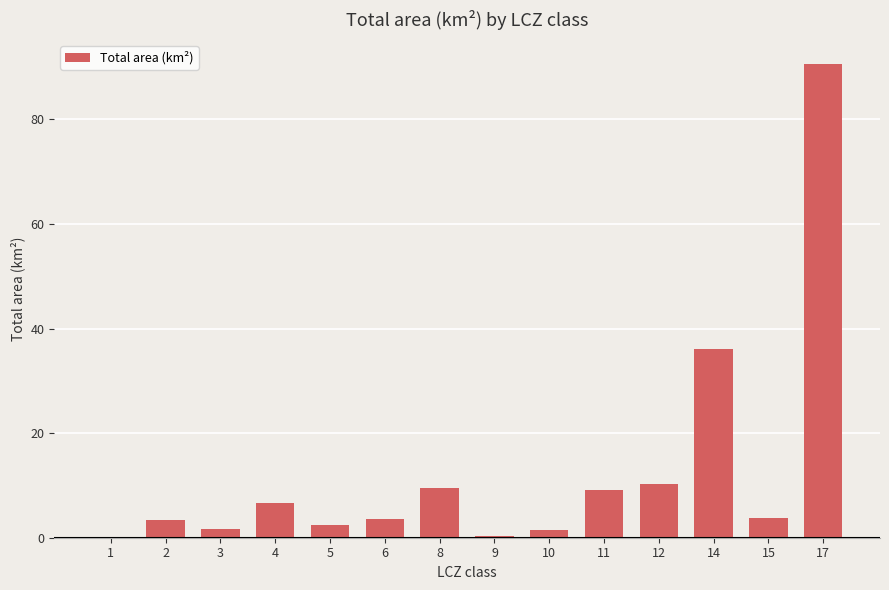

What is the maximum value shown in the chart?

90.7